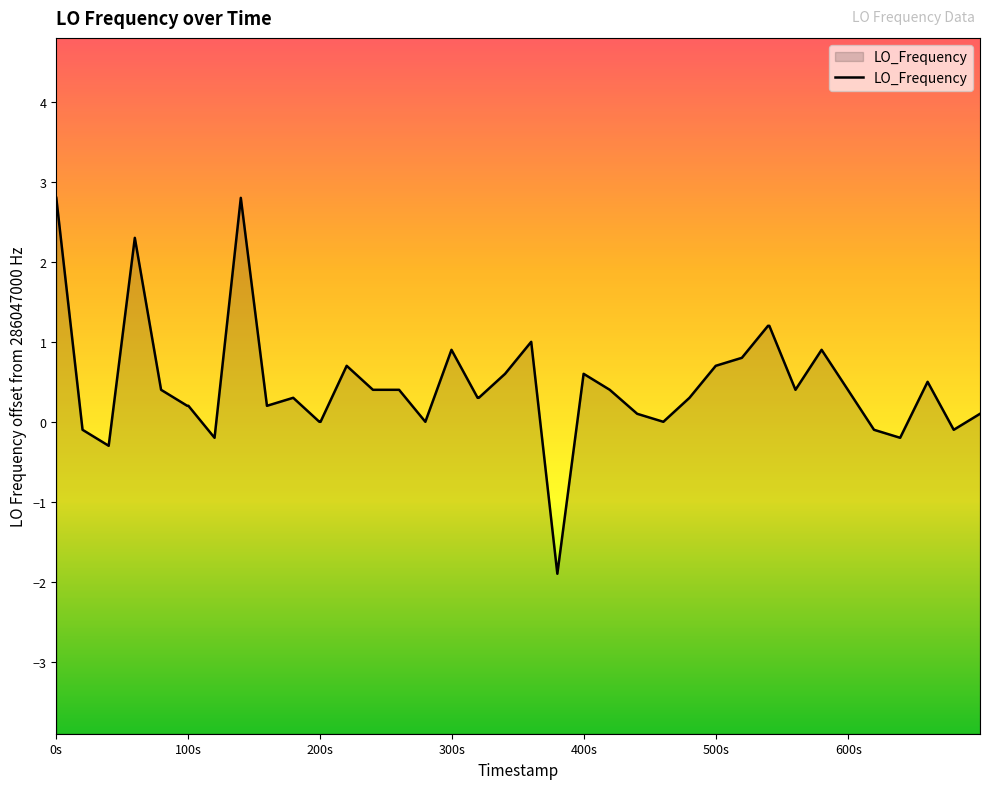

What is the maximum value shown in the chart?

2.8